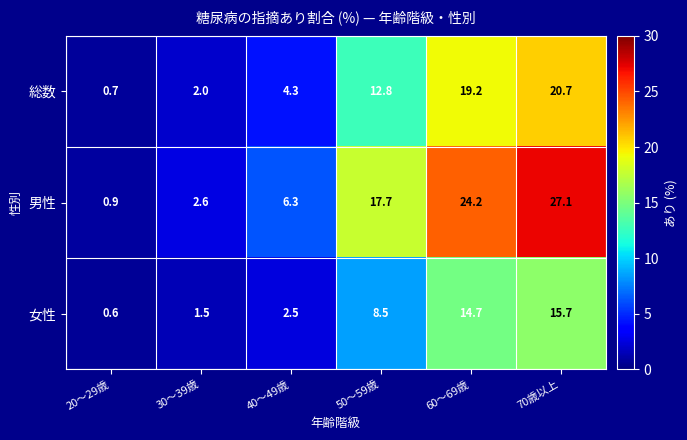

List the series in order of their overall mean, highest first.

男性, 総数, 女性